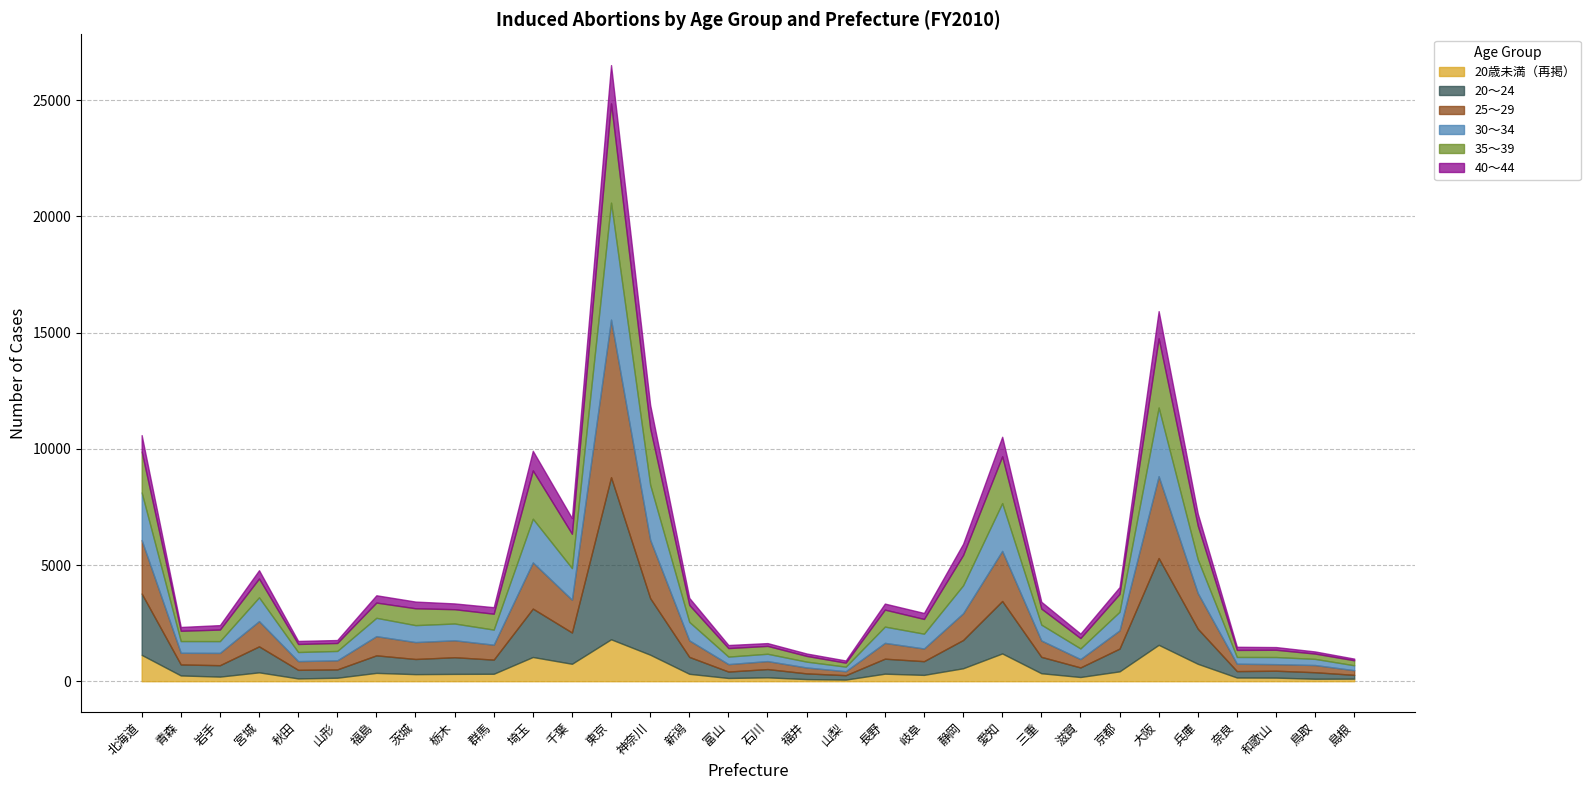

What is the label of the 17th point from the right?

富山